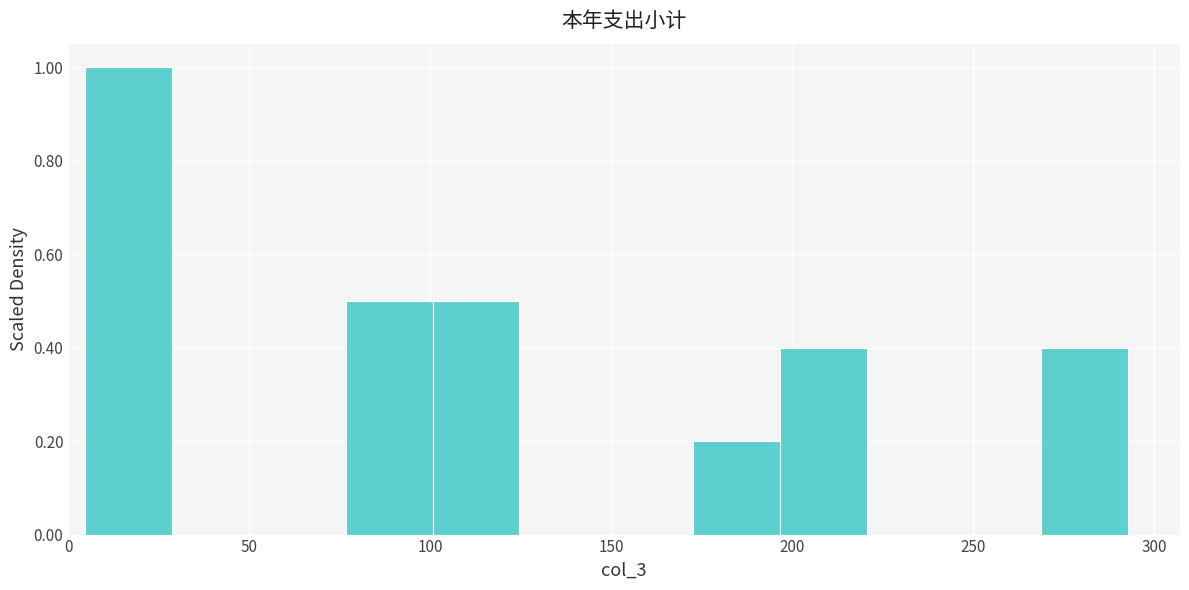

Over which range of the x-axis is the bar tallest?

5 to 30